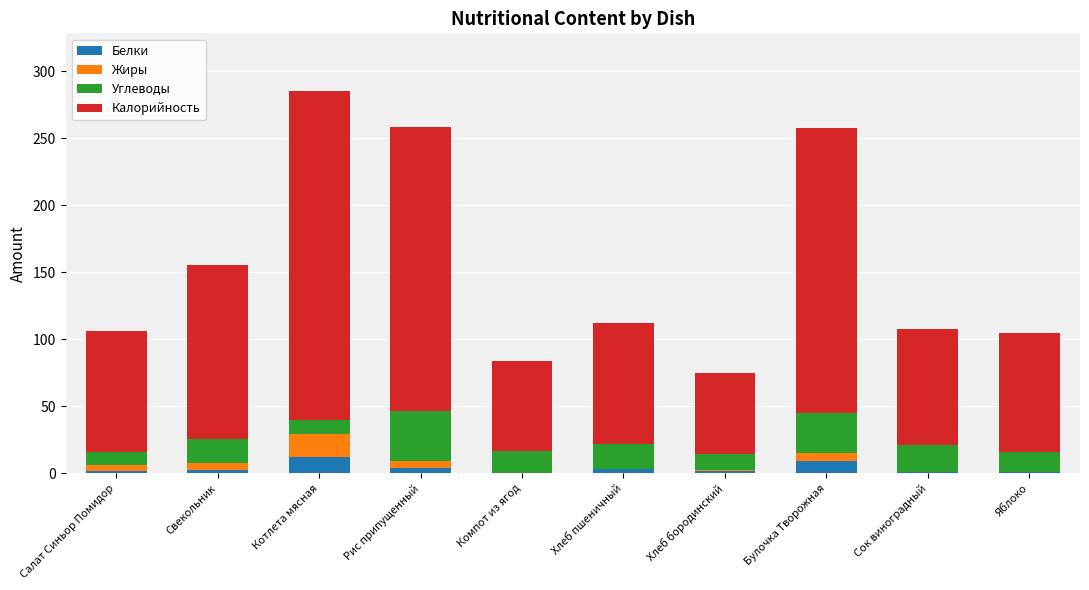

What is the maximum value for Белки?

12.1